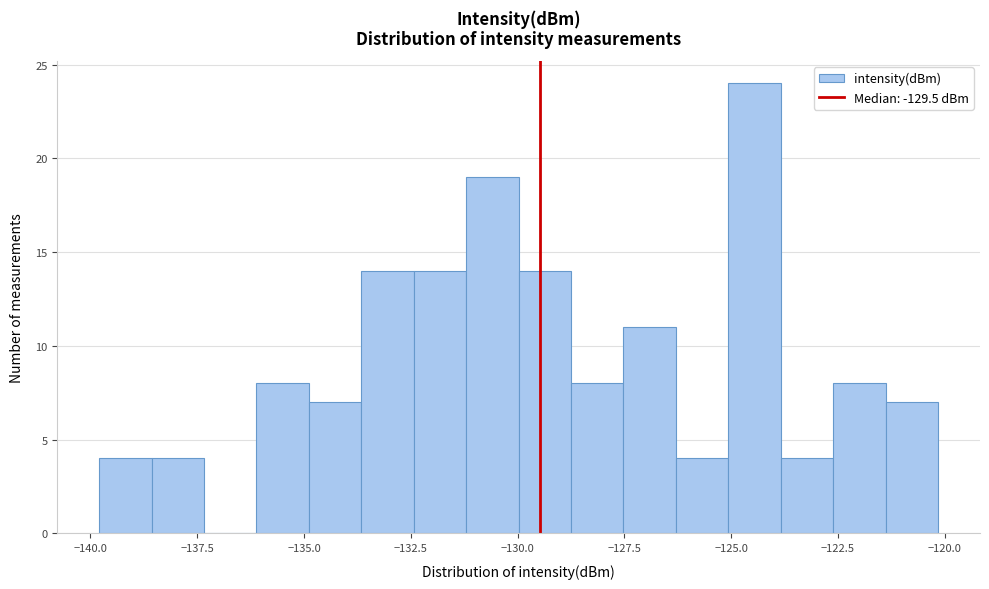

Around what value on the x-axis is the tallest bar? Give the approximate position of its centre, as read against the axis.

-124.5